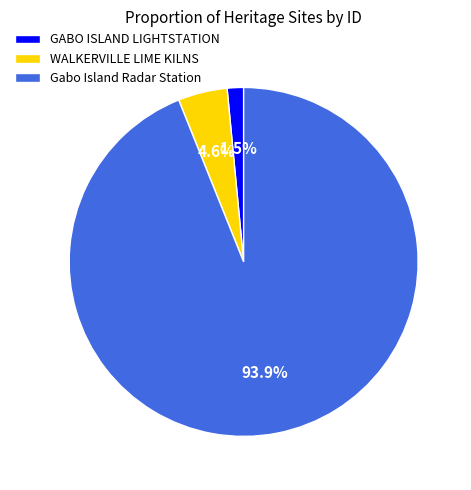

To the nearest percent, what is the combined percentage of WALKERVILLE LIME KILNS and GABO ISLAND LIGHTSTATION?

6%